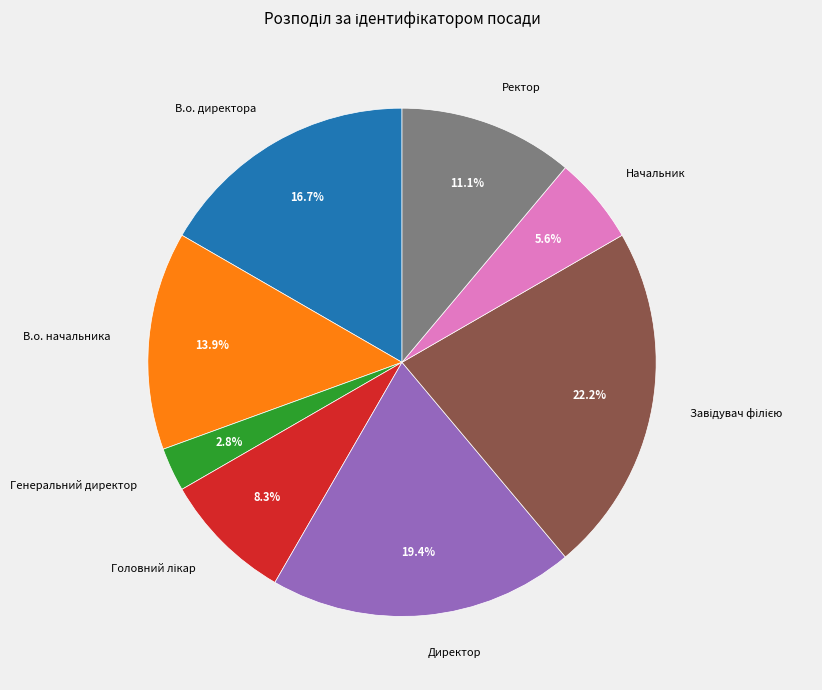

Between Начальник and В.о. директора, which is larger?

В.о. директора